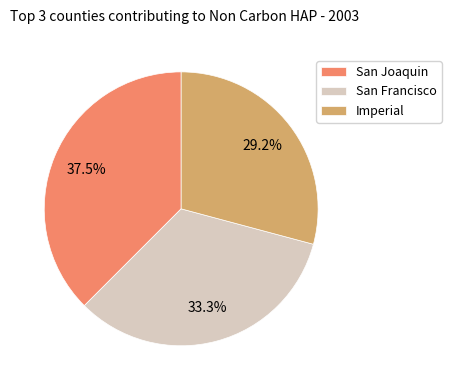

Is there a majority slice in this chart?

No